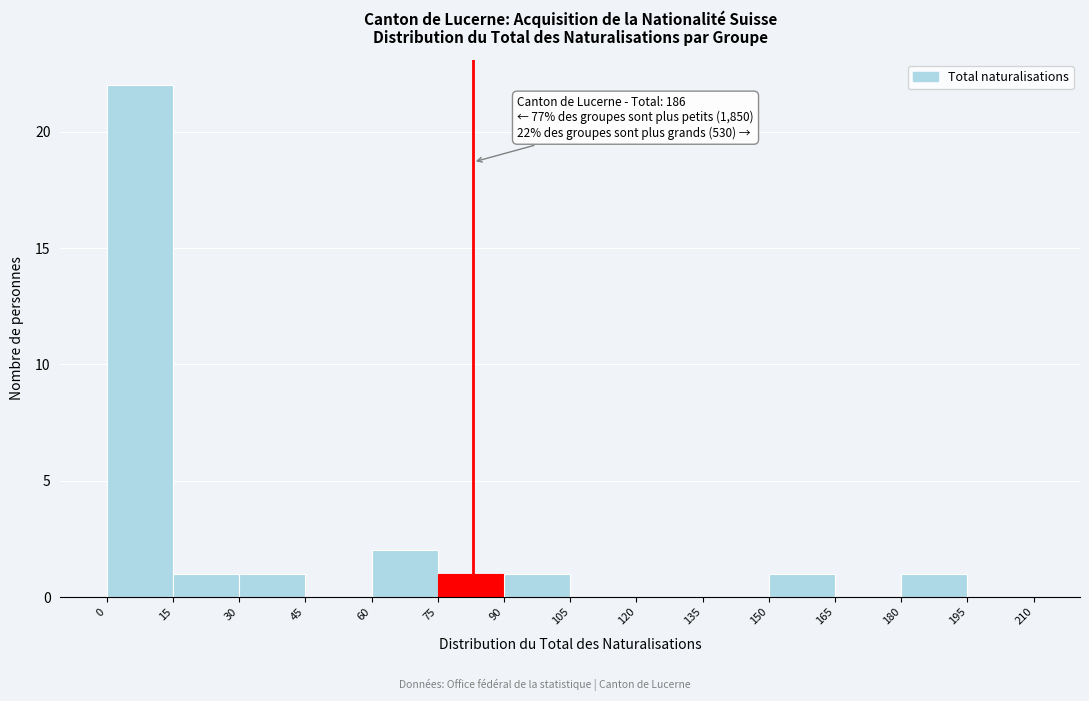

Over which range of the x-axis is the bar tallest?

0 to 15